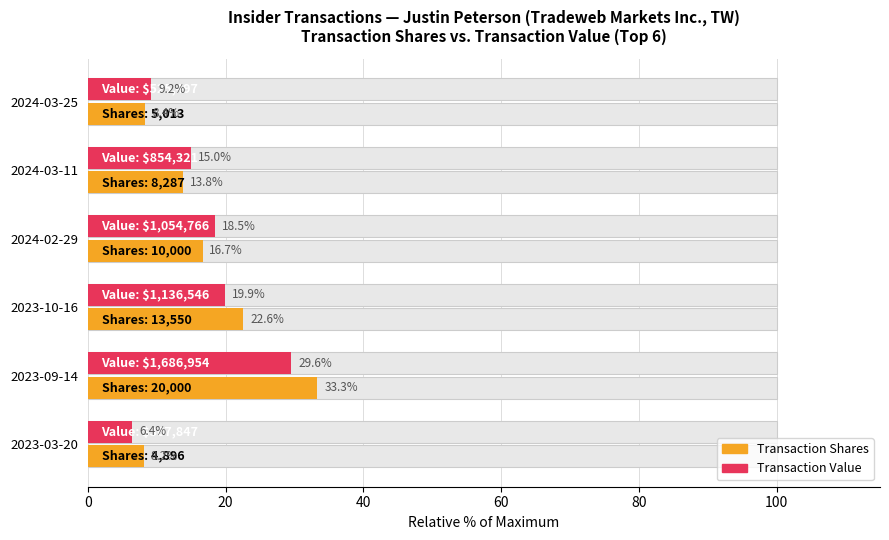

Reading left to right, what are all the values shown in this chart?

Transaction Shares: 8.4	13.8	16.7	22.6	33.3	8.2
Transaction Value: 9.2	15.0	18.5	19.9	29.6	6.4